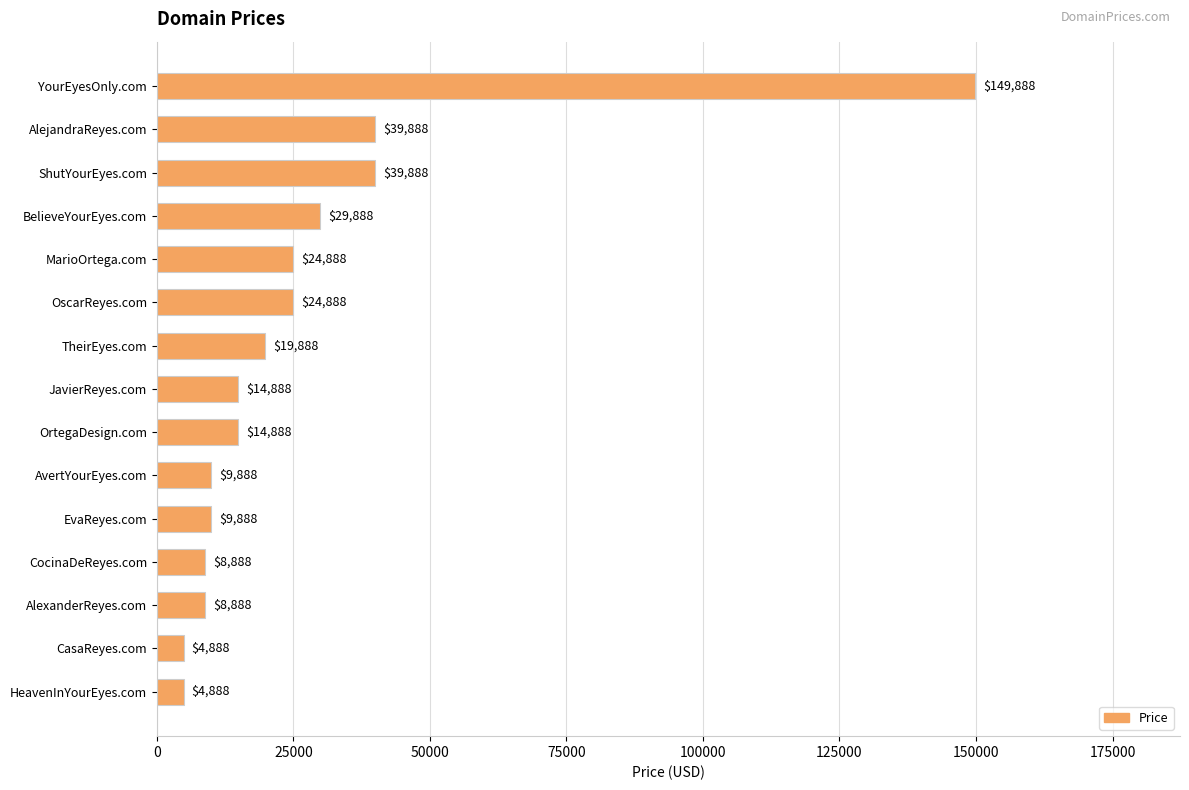

What is the sum of the values at JavierReyes.com and TheirEyes.com?

34776